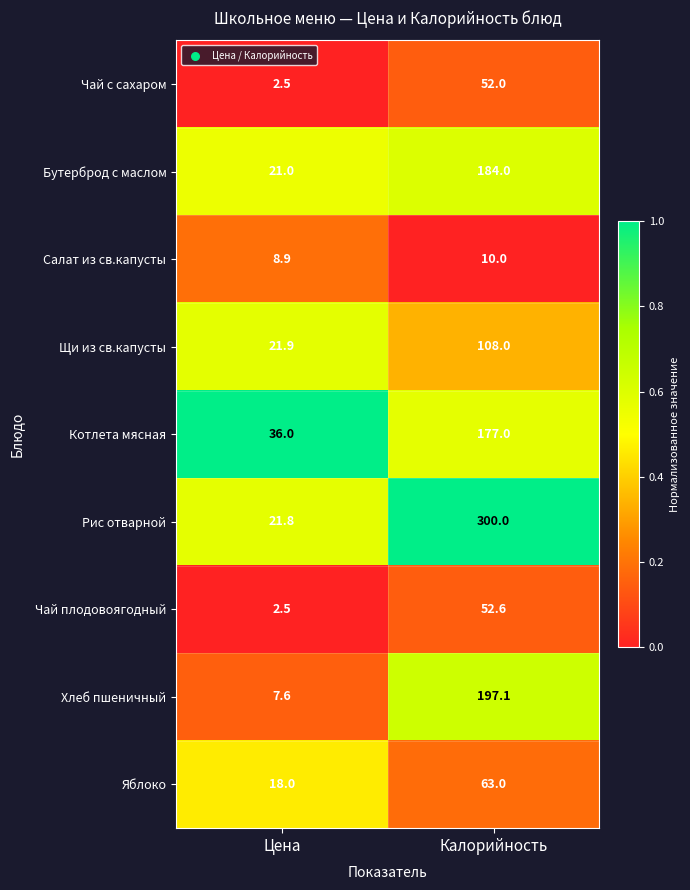

What is the sum of the Котлета мясная values at Цена and Калорийность?

213.0